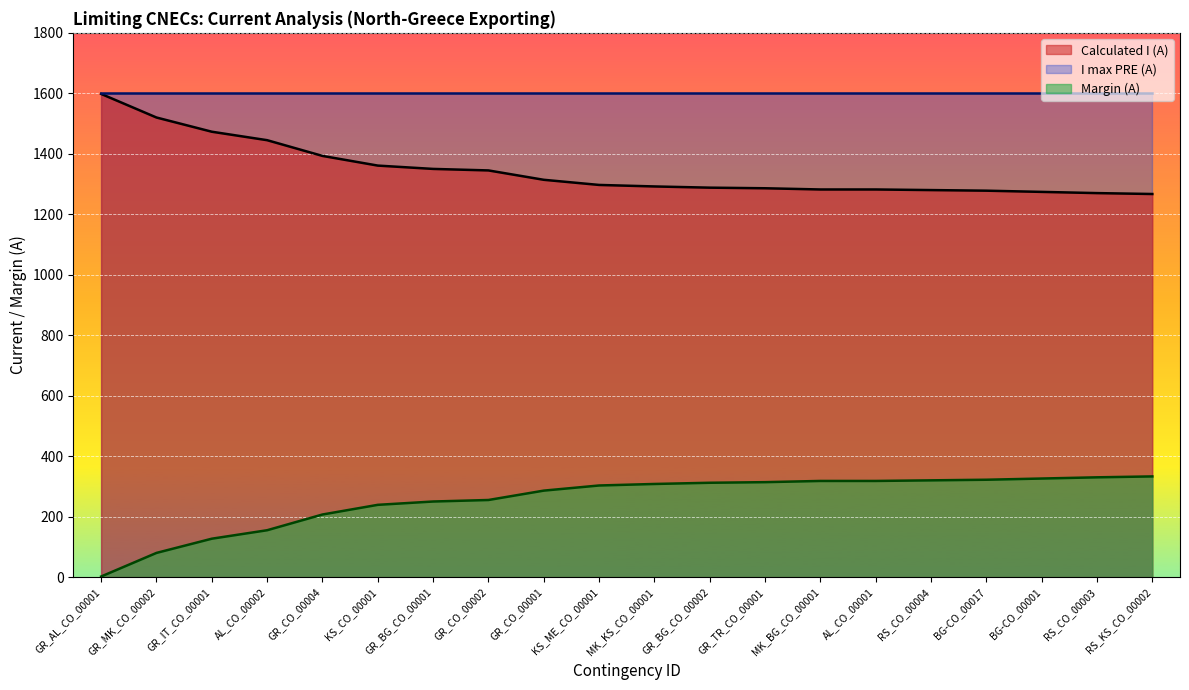

What is the average value of the Margin (A) series?

255